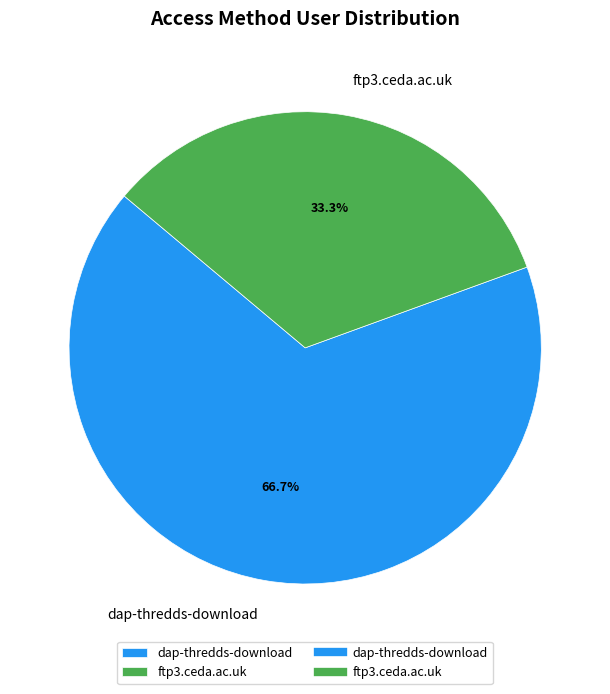

To the nearest percent, what is the difference between the largest and smallest slice percentages?

33%